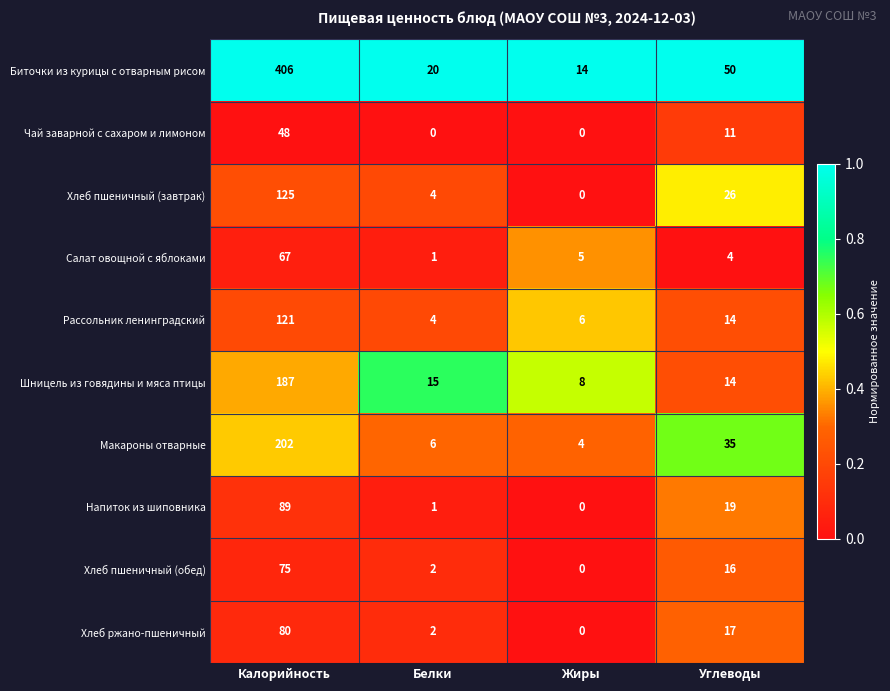

Is it true that Хлеб ржано-пшеничный equals -53 at Жиры?

False